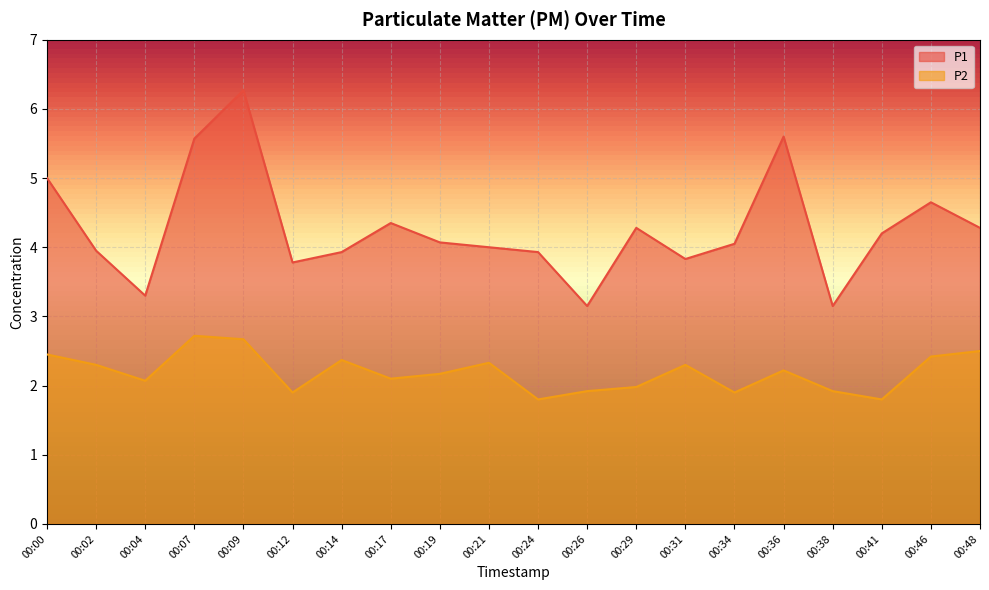

Rank the series by their average value, from lowest to highest.

P2, P1